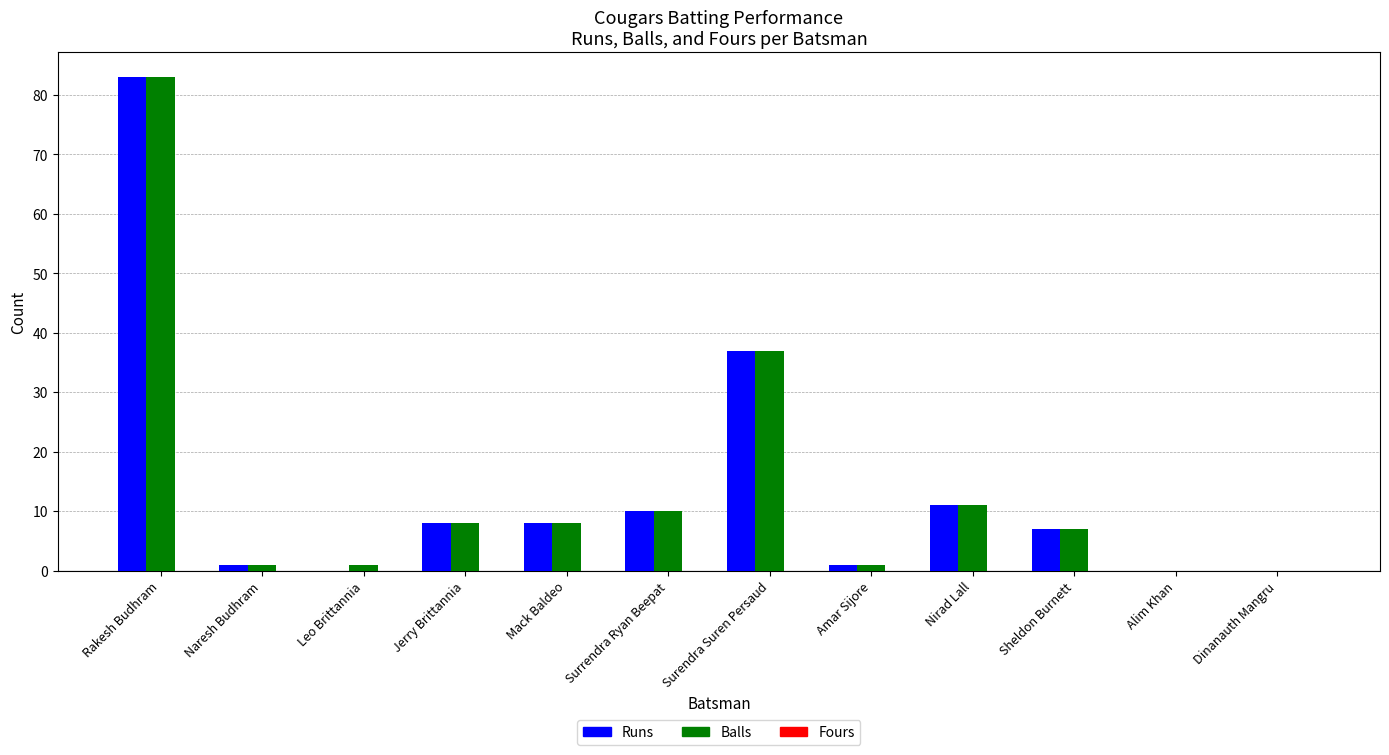

What is the total value across all series at Nirad Lall?

22